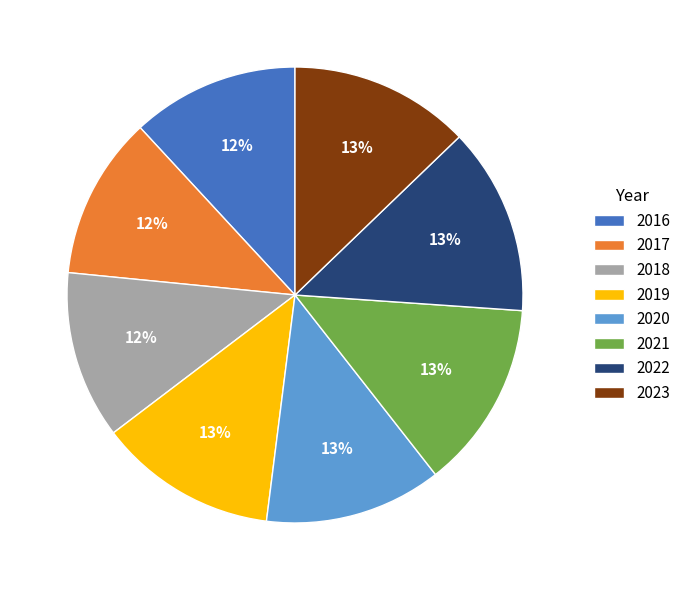

True or false: 2022 accounts for 13% of the total.

True